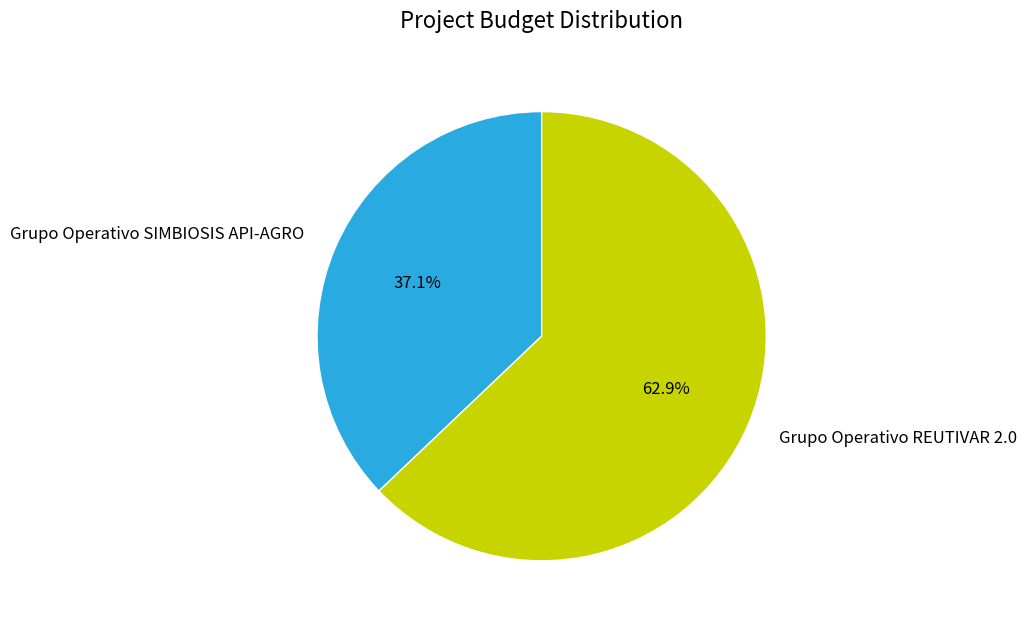

Do Grupo Operativo REUTIVAR 2.0 and Grupo Operativo SIMBIOSIS API-AGRO together represent more than half of the pie?

Yes